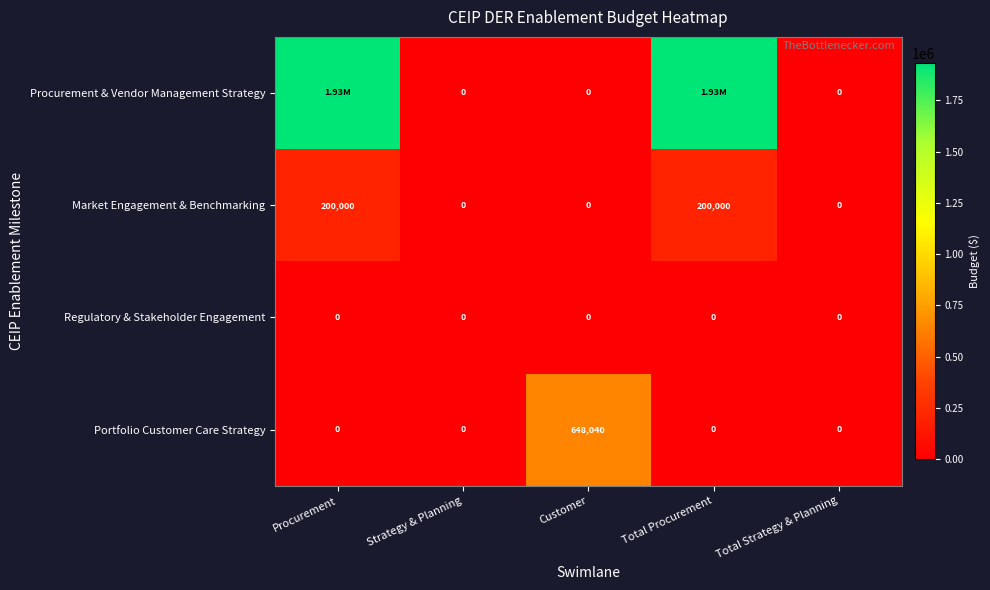

What is the sum of all Portfolio Customer Care Strategy values?

648040